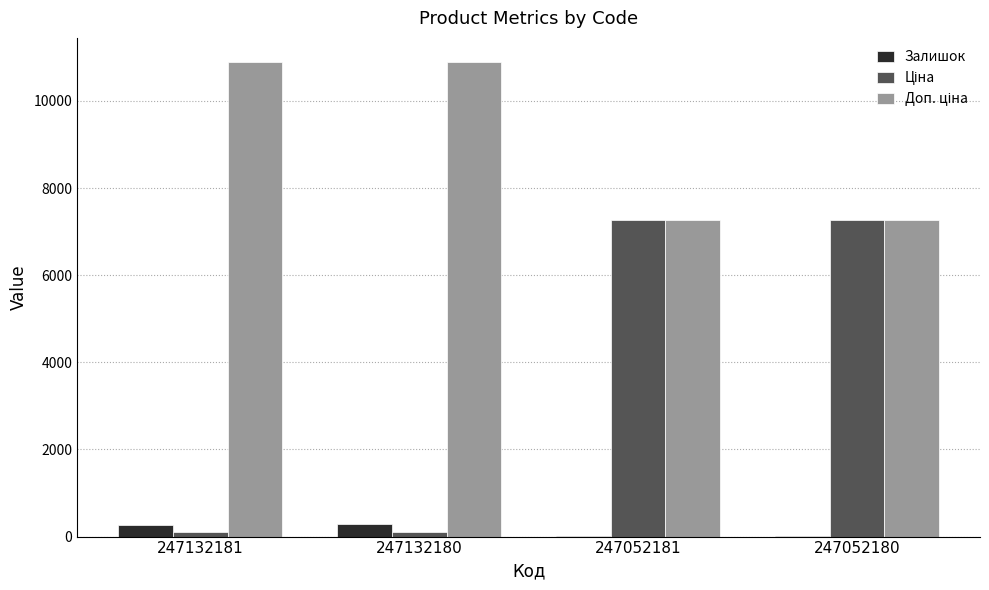

What is the sum of all Залишок values?

611.0